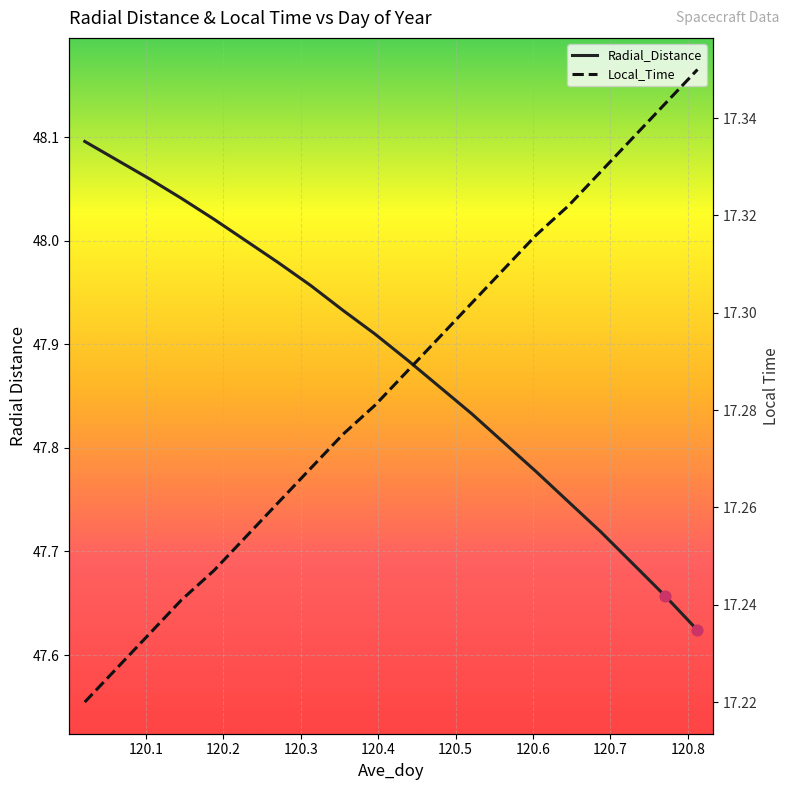

Which series contains the highest Y value?

Radial_Distance